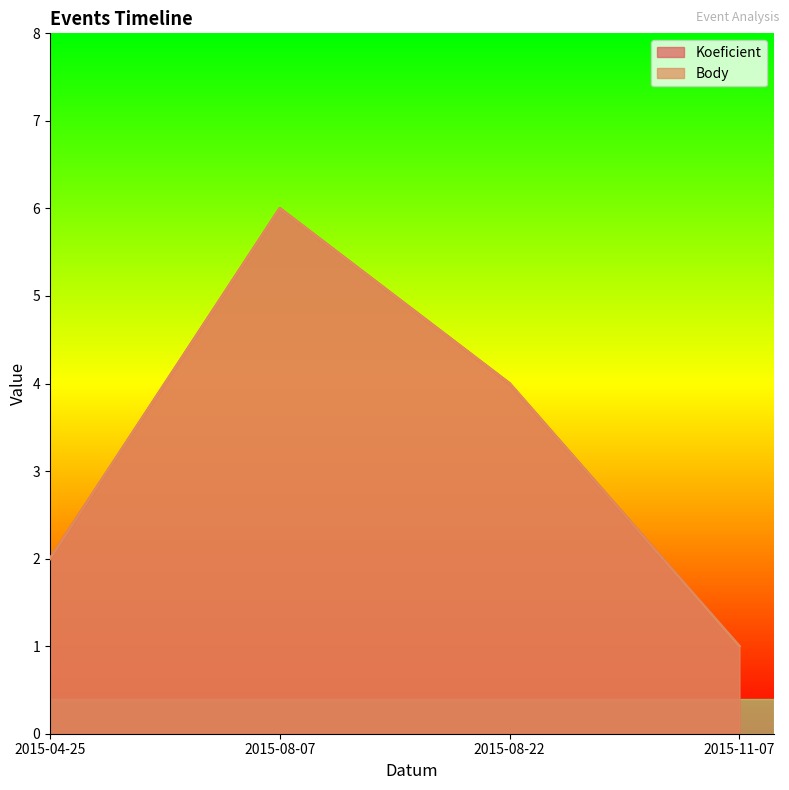

How many interior local peaks does the Koeficient series have?

1